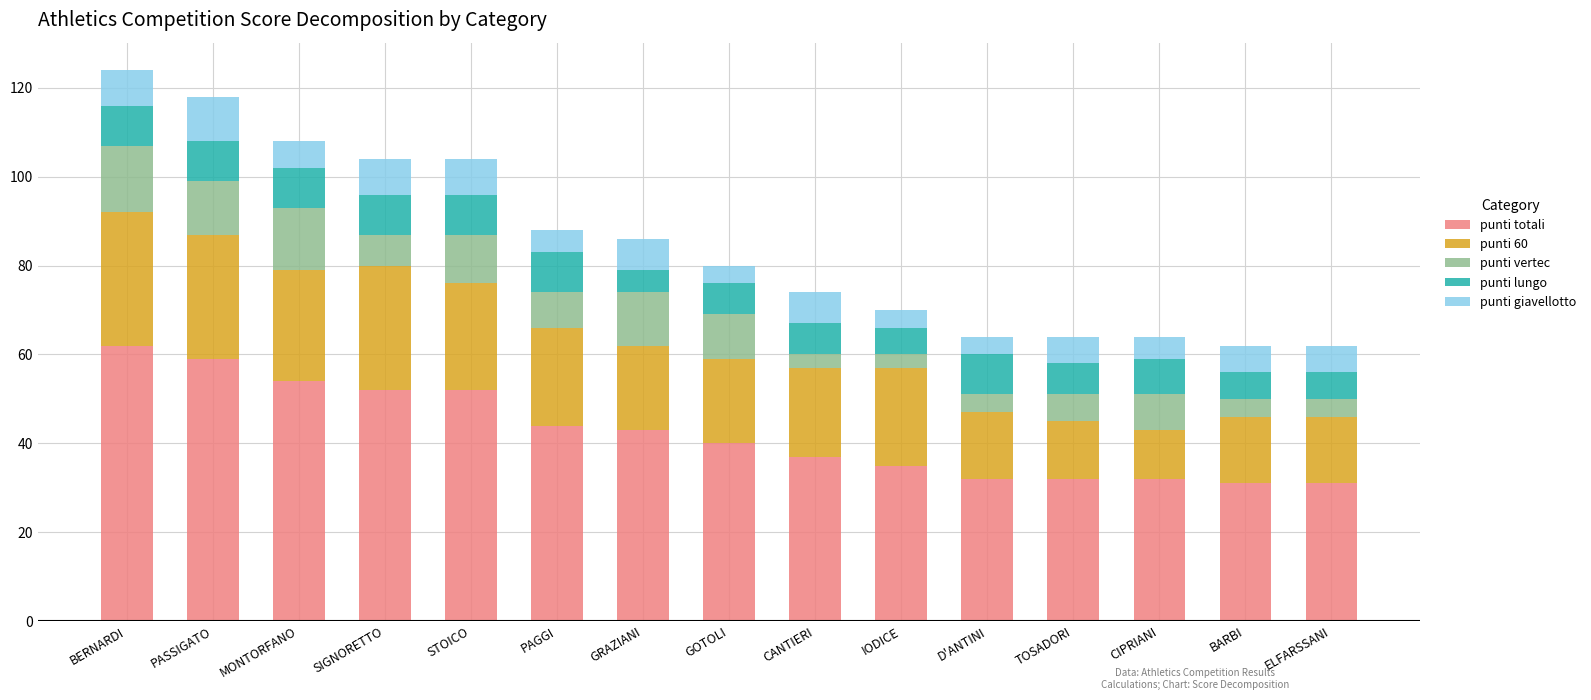

What is the difference between the maximum and minimum values in the punti totali series?

31